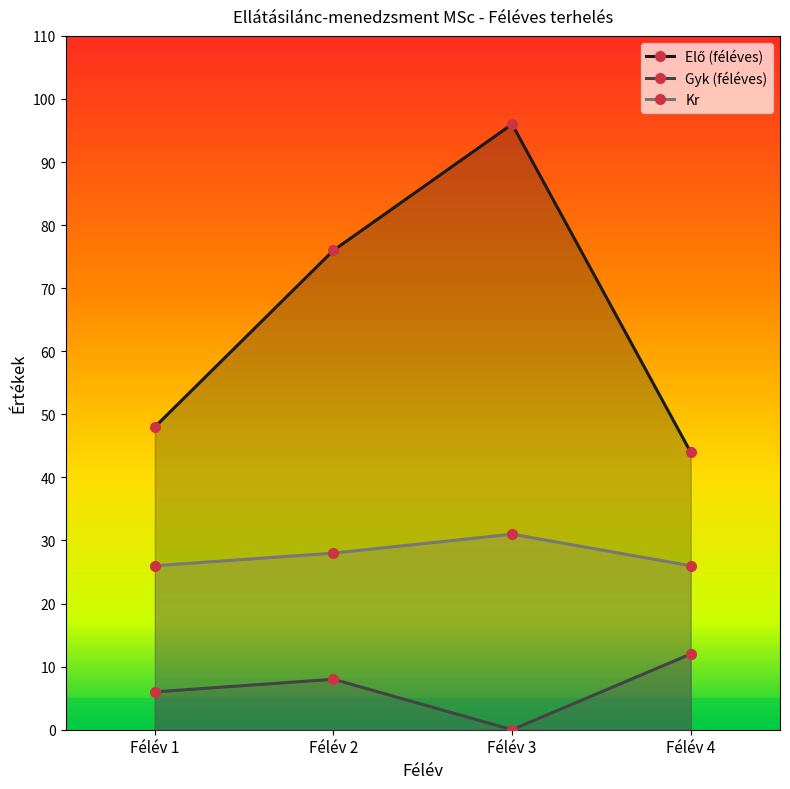

True or false: Kr has more than 0 interior local peaks.

True